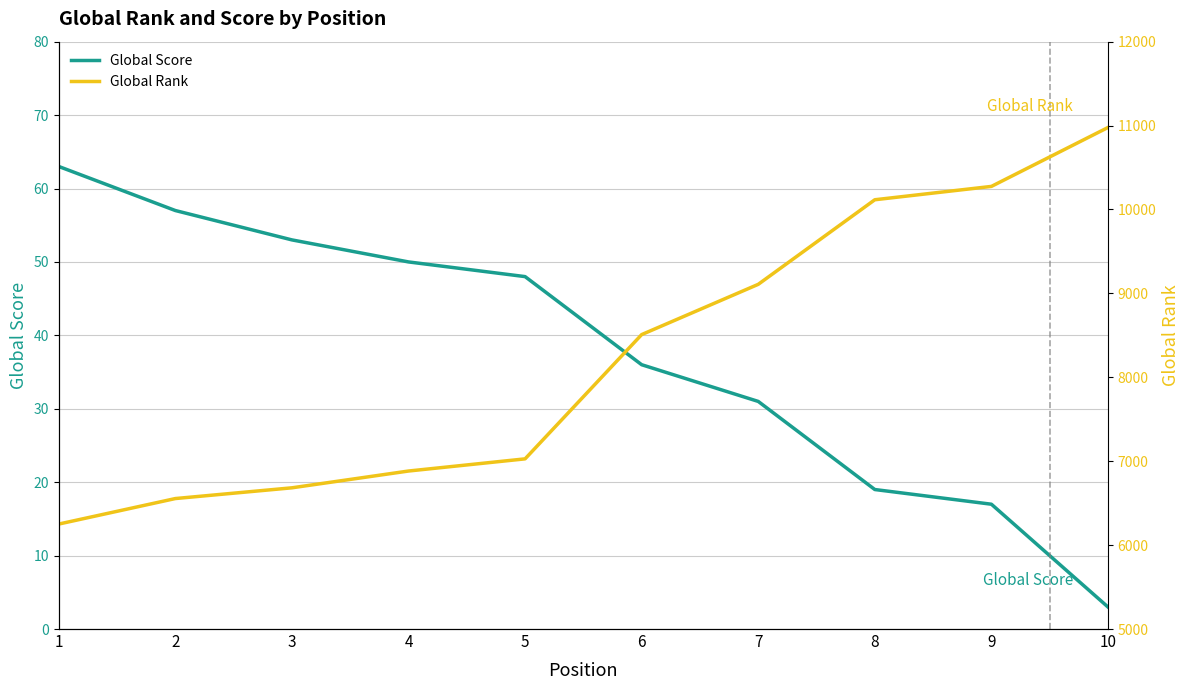

Reading left to right, what are all the values shown in this chart?

Global Score: 63	57	53	50	48	36	31	19	17	3
Global Rank: 6251	6555	6683	6883	7028	8509	9108	10116	10275	10977